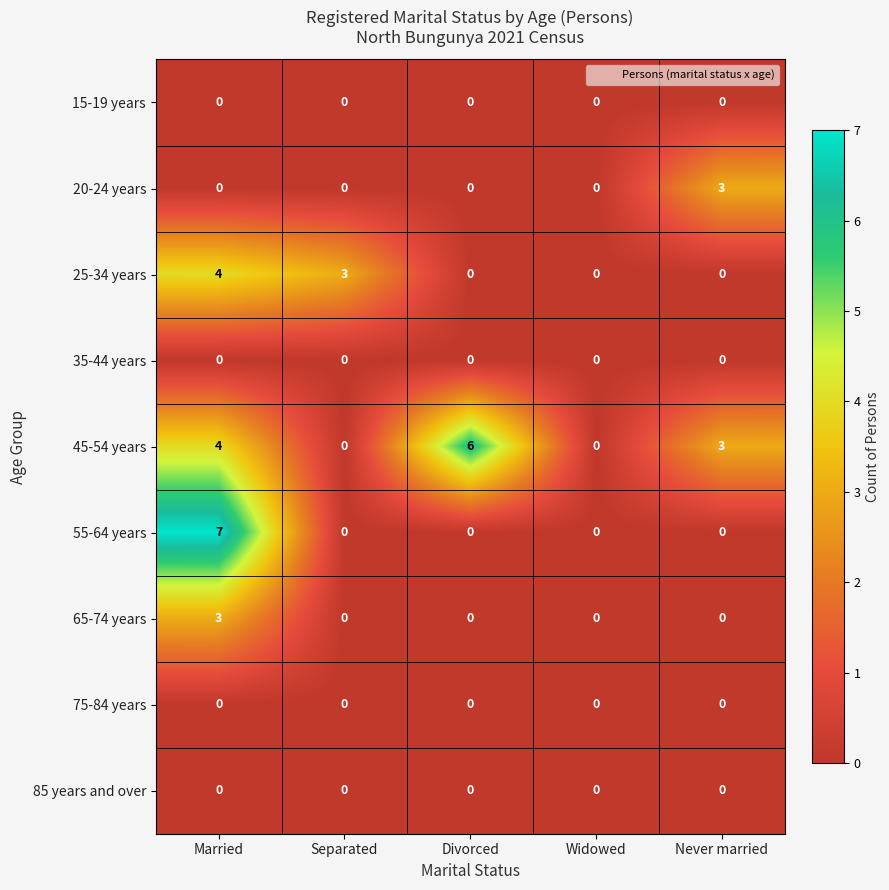

How many data points does each series have?

5